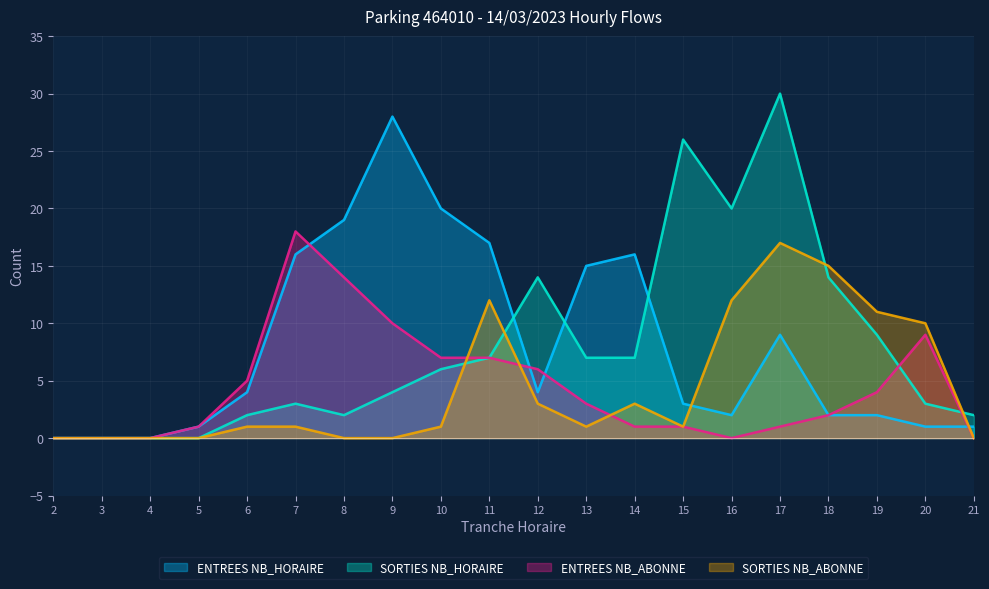

Reading left to right, transcribe all the data shown in this chart.

ENTREES NB_HORAIRE: 2=0	3=0	4=0	5=1	6=4	7=16	8=19	9=28	10=20	11=17	12=4	13=15	14=16	15=3	16=2	17=9	18=2	19=2	20=1	21=1
SORTIES NB_HORAIRE: 2=0	3=0	4=0	5=0	6=2	7=3	8=2	9=4	10=6	11=7	12=14	13=7	14=7	15=26	16=20	17=30	18=14	19=9	20=3	21=2
ENTREES NB_ABONNE: 2=0	3=0	4=0	5=1	6=5	7=18	8=14	9=10	10=7	11=7	12=6	13=3	14=1	15=1	16=0	17=1	18=2	19=4	20=9	21=0
SORTIES NB_ABONNE: 2=0	3=0	4=0	5=0	6=1	7=1	8=0	9=0	10=1	11=12	12=3	13=1	14=3	15=1	16=12	17=17	18=15	19=11	20=10	21=0